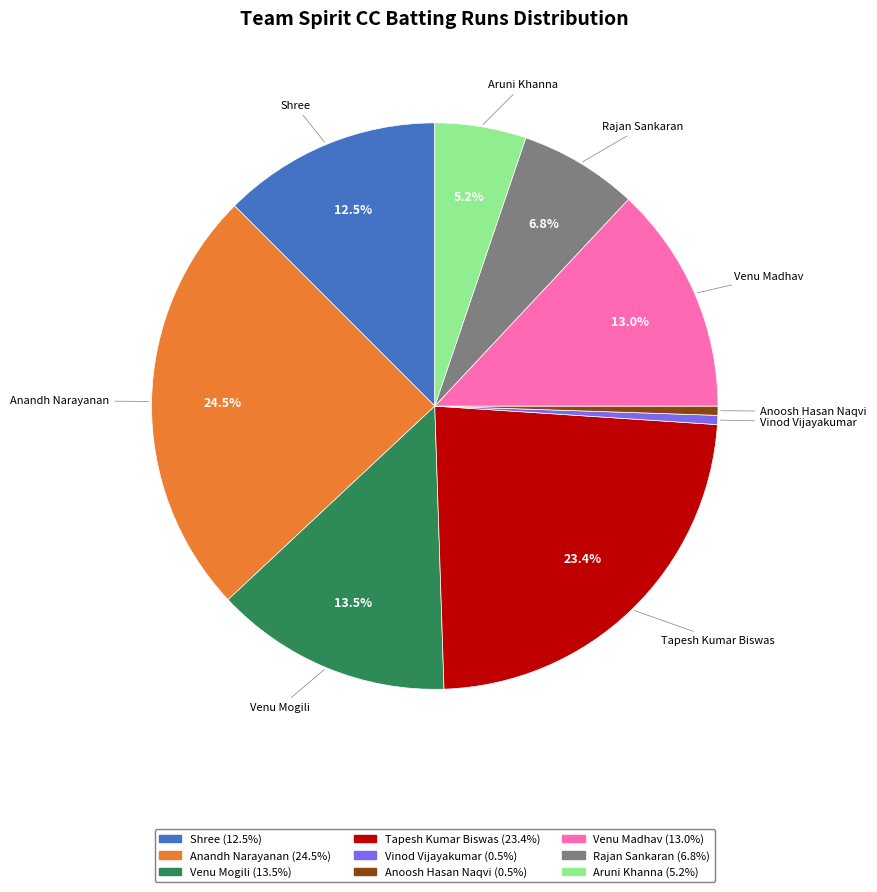

Which category has the biggest portion of the pie?

Anandh Narayanan